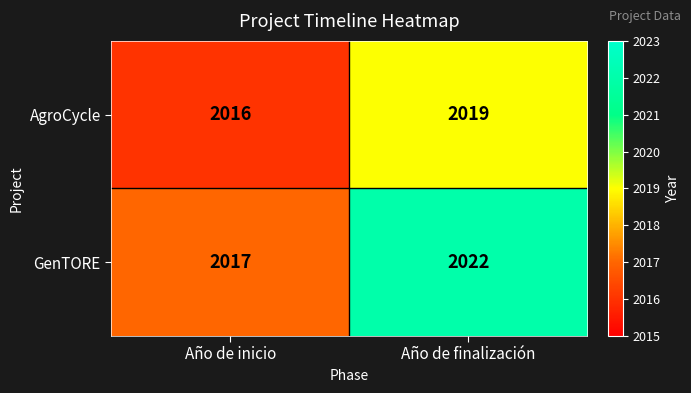

What is the difference between the highest and lowest values at Año de finalización?

3